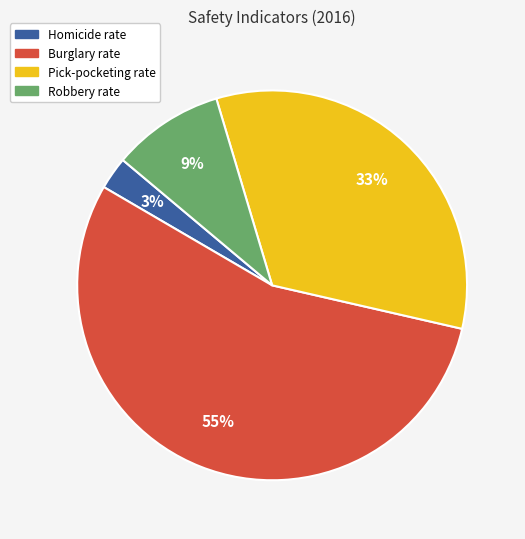

What percentage is the Pick-pocketing rate slice, to the nearest percent?

33%